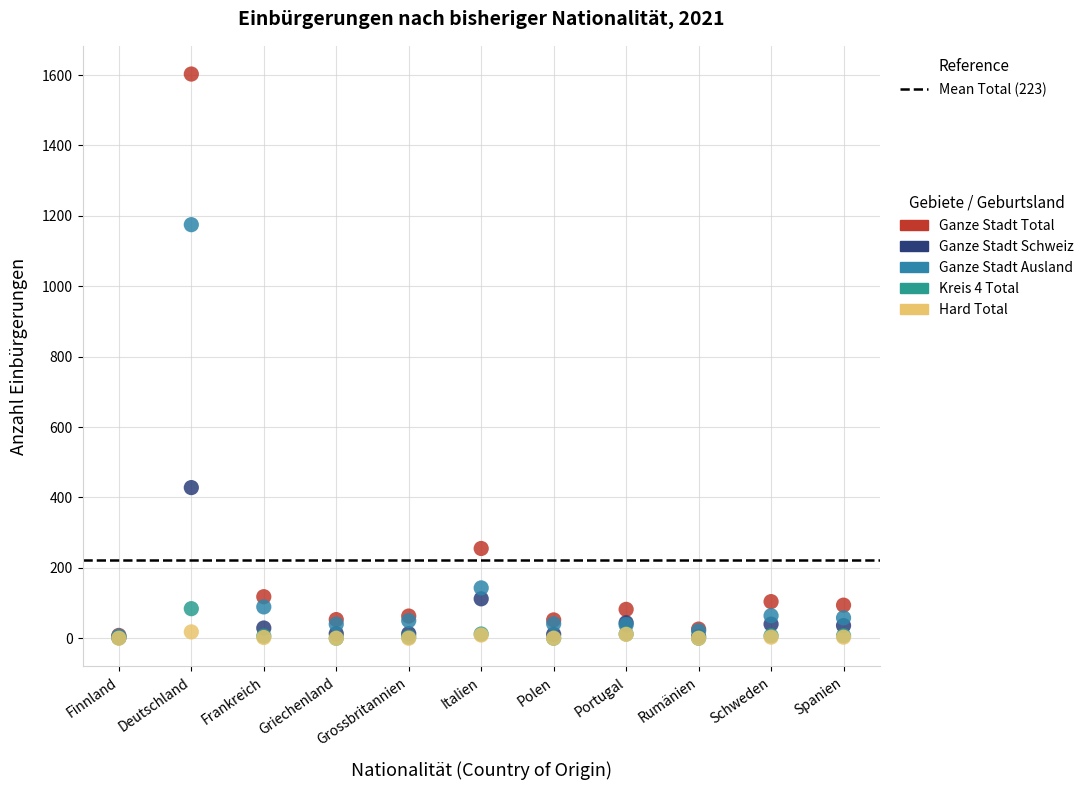

Which series has the widest spread of Y values?

Ganze Stadt Total